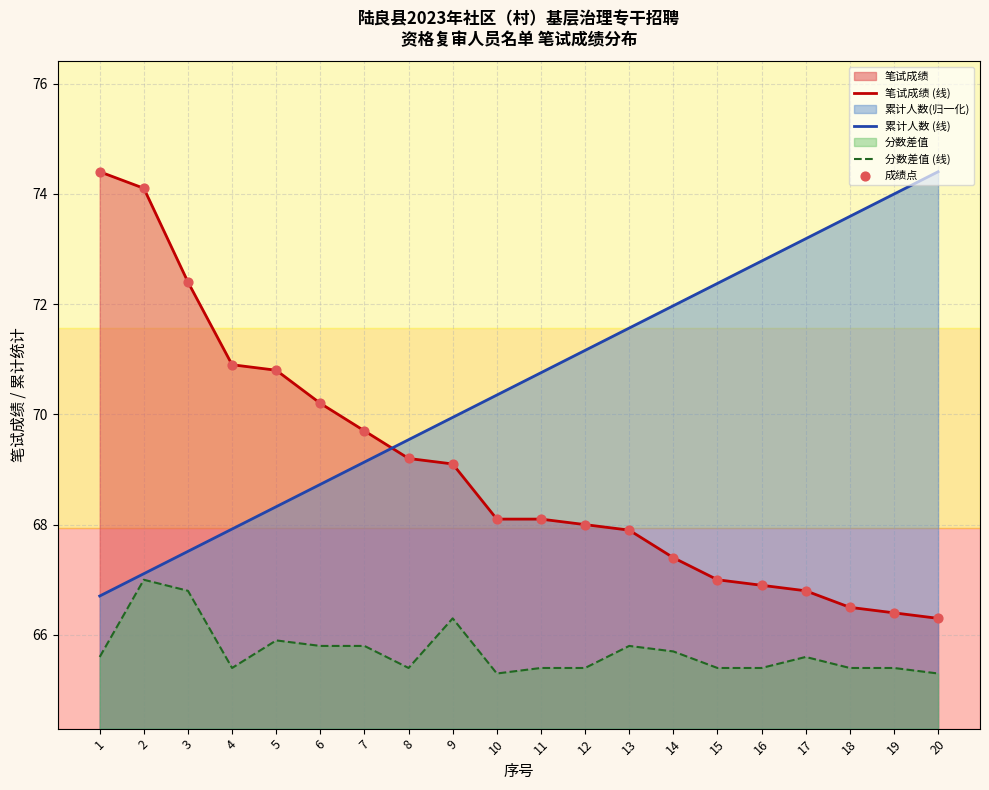

Which series contains the lowest Y value?

分数差值 (线)